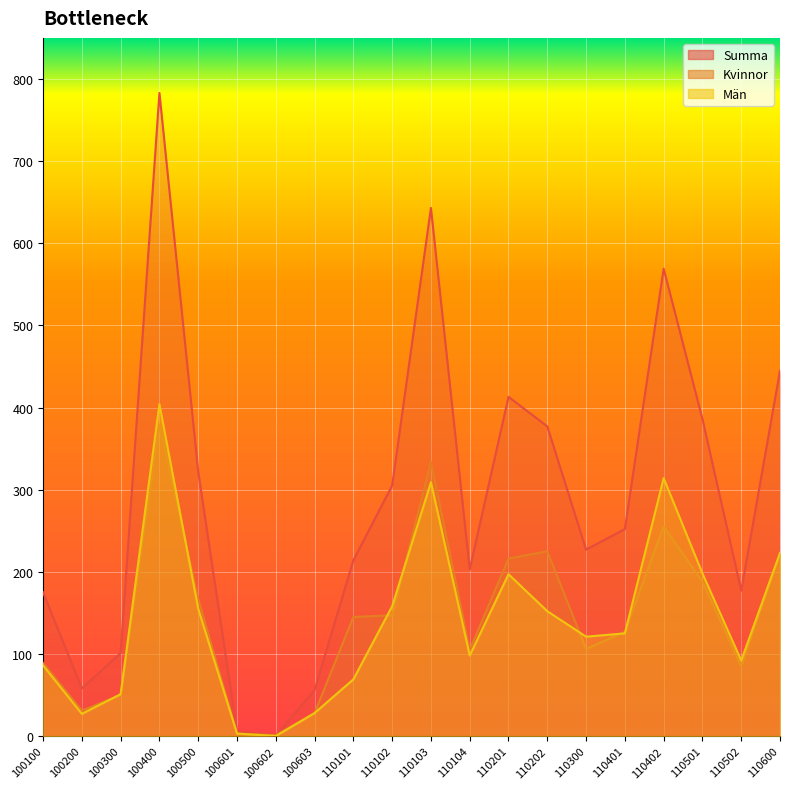

What is the sum of all Män values?

2810